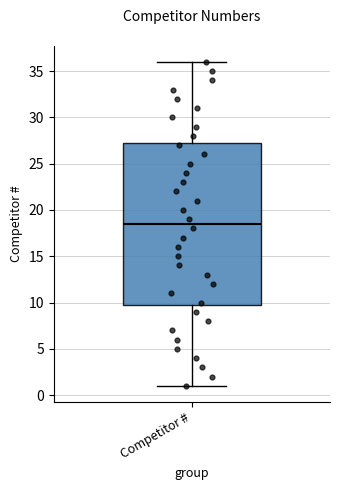

Transcribe this box plot: give where the median line is, the range the box spans, and where the two whiskers end, as read against the y-axis. The values are not printed on the chart, so give them approximately, as read against the axis.

median 18.5, box 10.0 to 27.5, whiskers 1.0 to 36.0